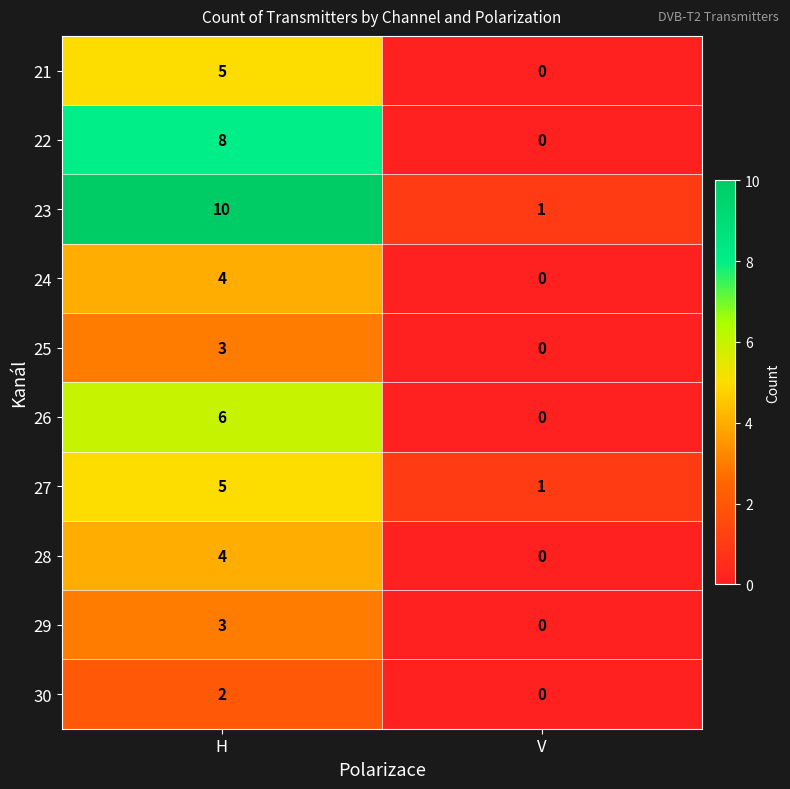

The value of 27 at V is 1. True or false?

True